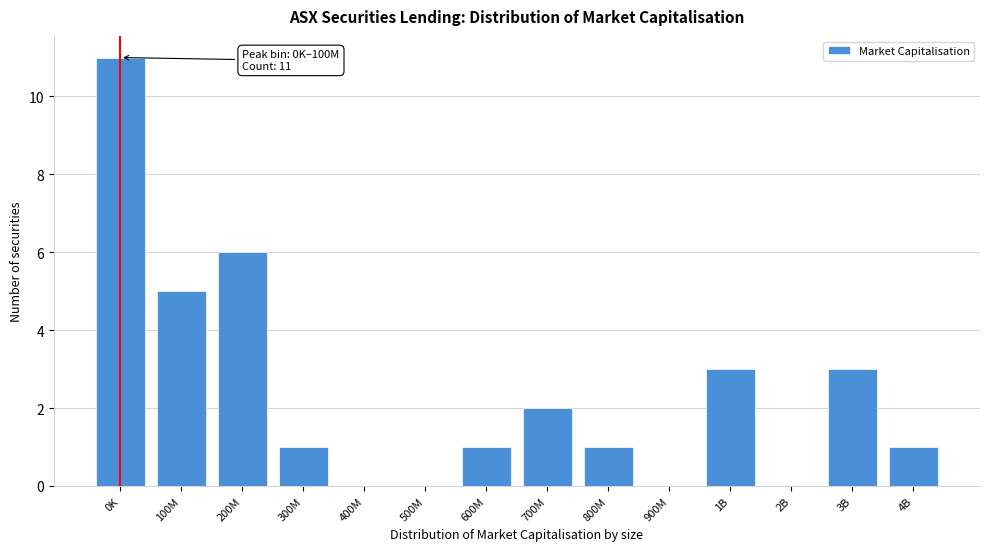

Reading left to right, list all the values displayed in this chart.

0K=11	100M=5	200M=6	300M=1	400M=0	500M=0	600M=1	700M=2	800M=1	900M=0	1B=3	2B=0	3B=3	4B=1